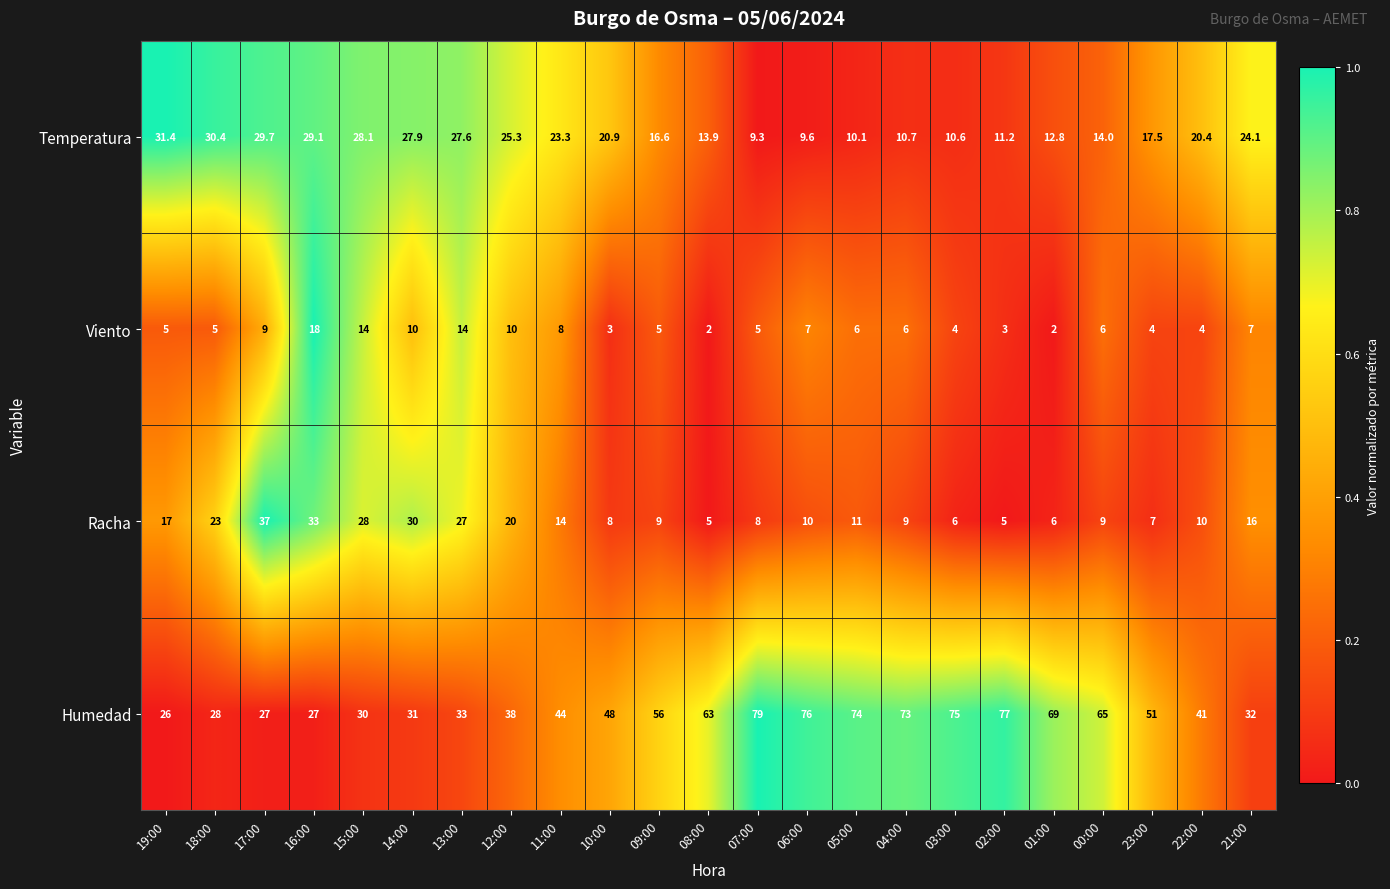

Rank the series at 01:00 from highest to lowest value.

Humedad, Temperatura, Racha, Viento